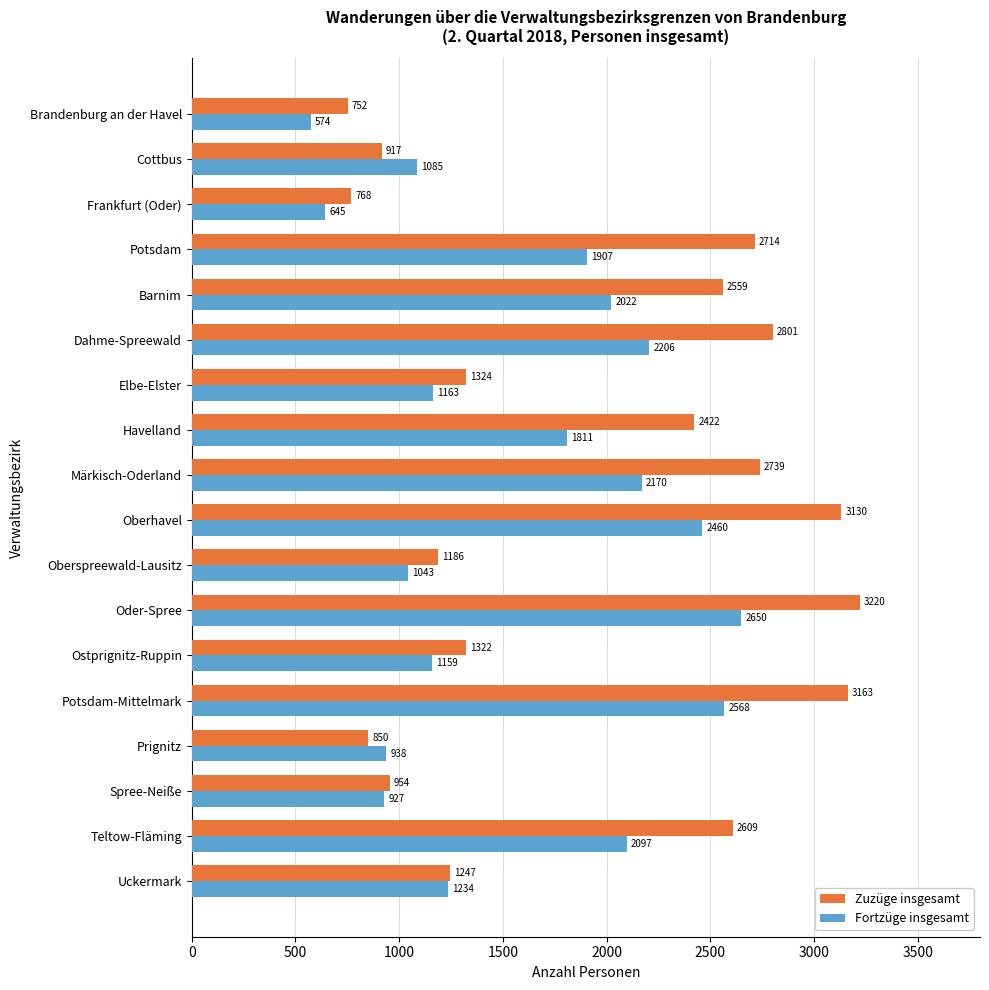

What is the difference between the second highest and second lowest values in the Fortzüge insgesamt series?

1923